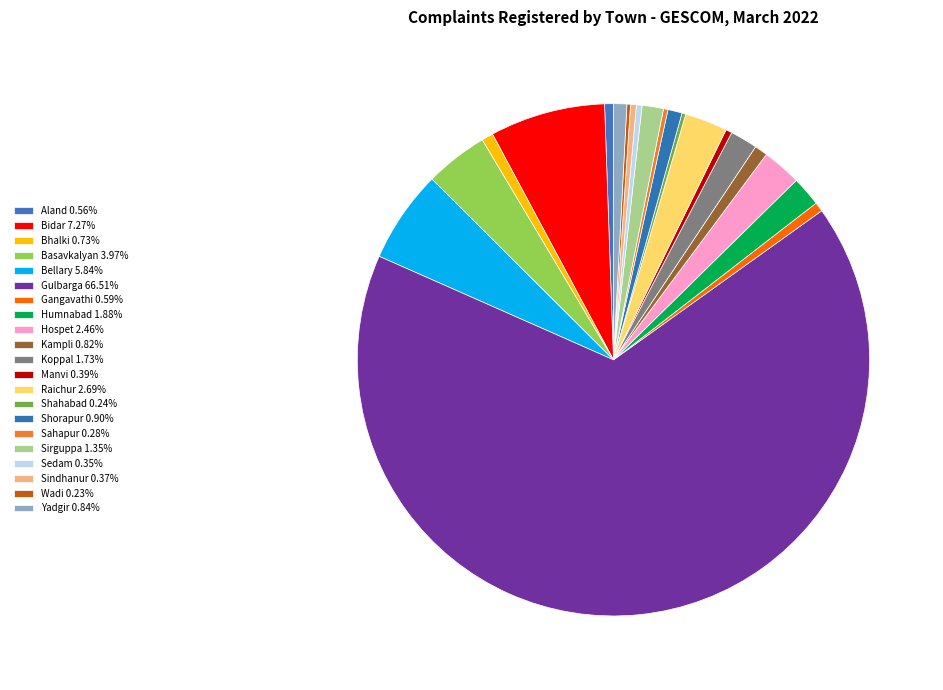

Combined, what portion of the pie is Basavkalyan and Wadi?

4.2%